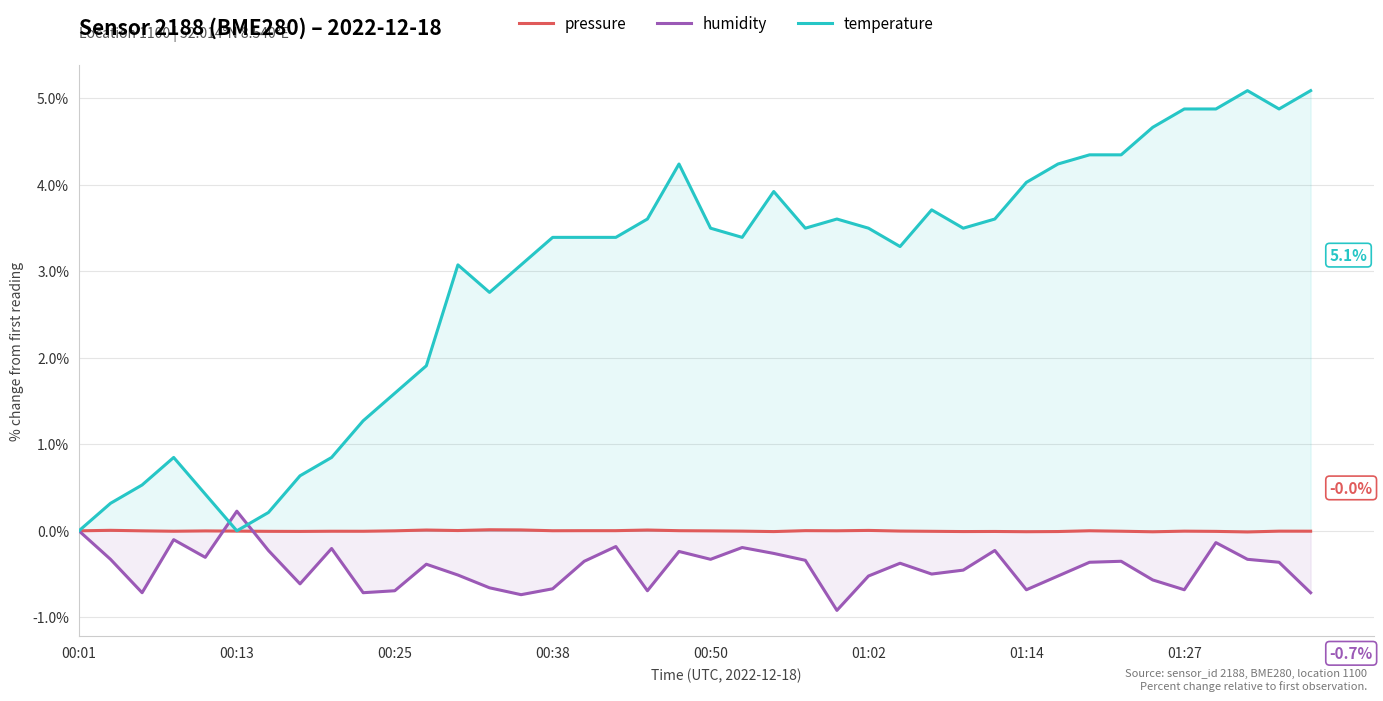

True or false: humidity has more than 1 points higher than both neighbors.

True